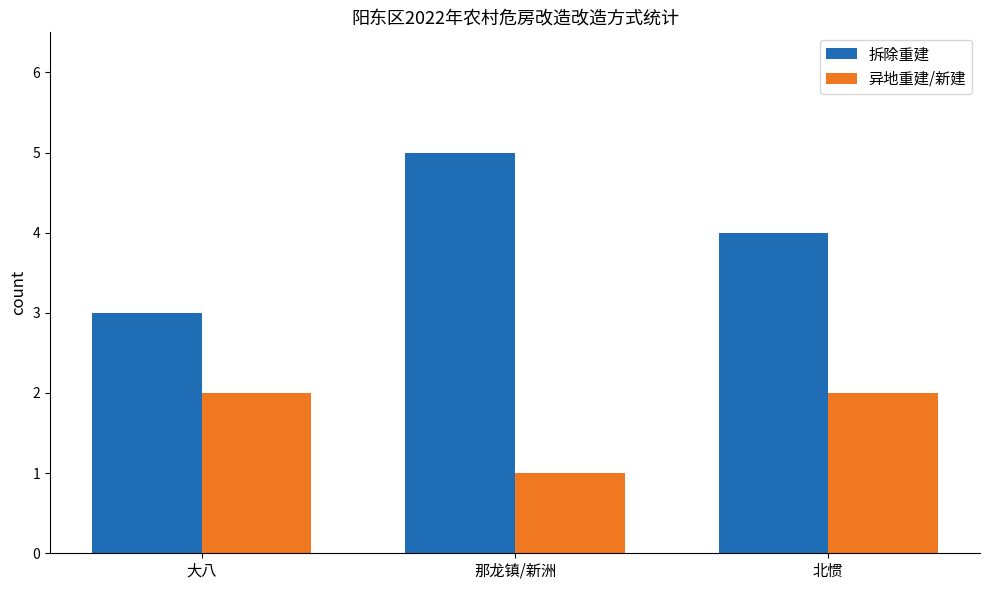

What is the total value across all series at 北惯?

6